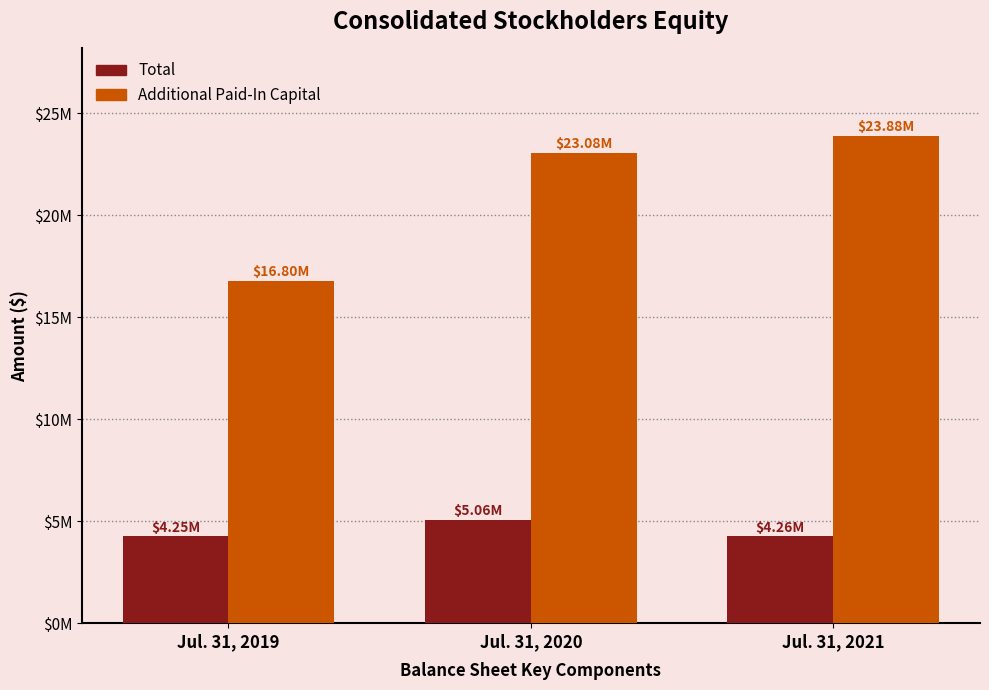

The Additional Paid-In Capital series shows 23076139 at Jul. 31, 2020. True or false?

True